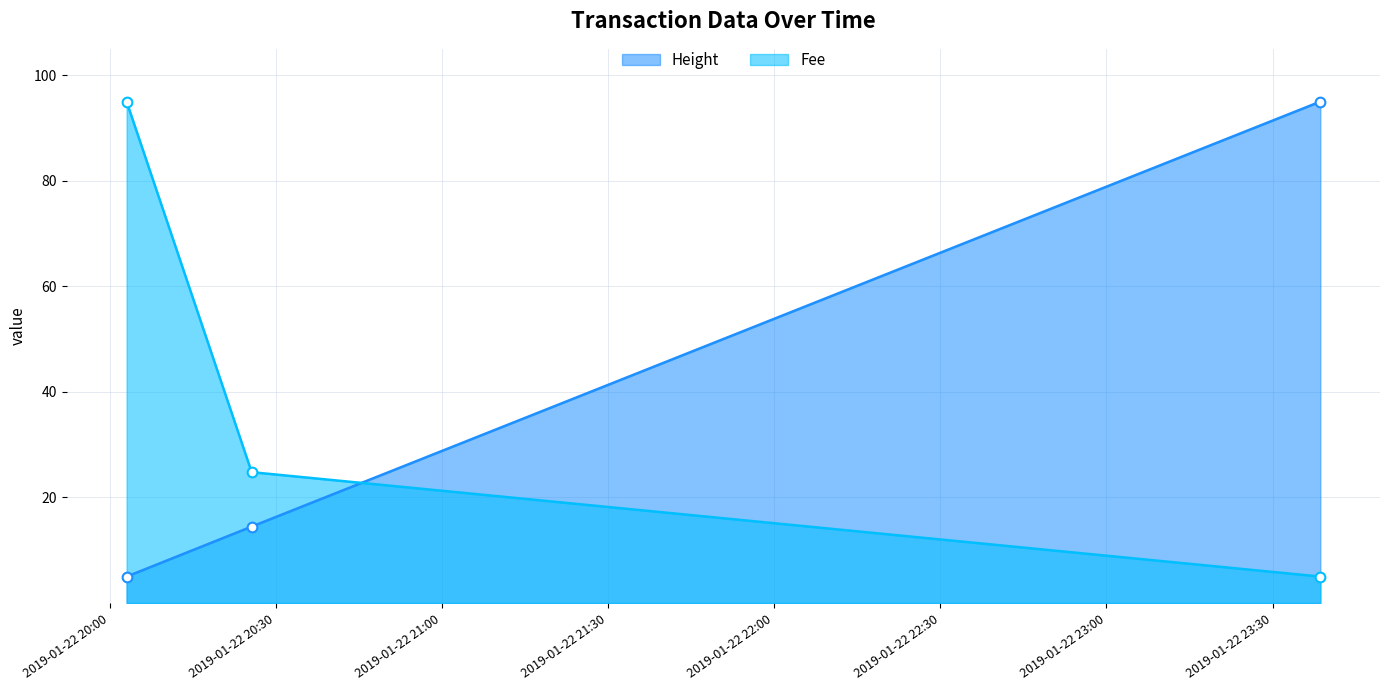

The Height series shows 140.6 at 2019-01-22 23:38:38. True or false?

False